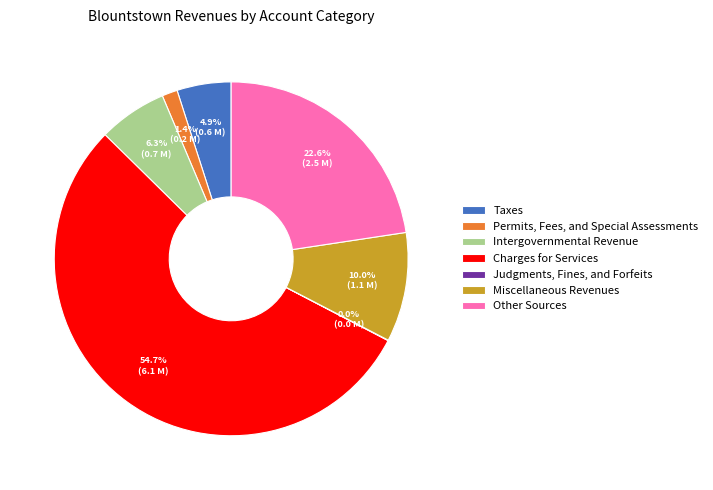

Between Permits, Fees, and Special Assessments and Miscellaneous Revenues, which is larger?

Miscellaneous Revenues